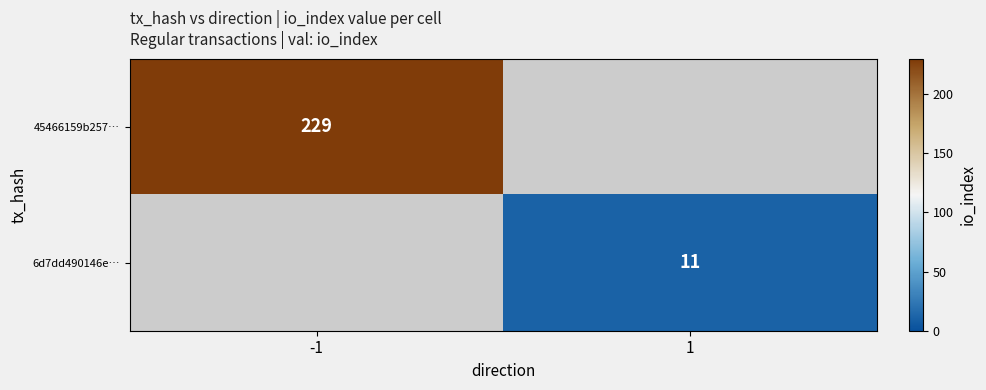

Is it true that 6d7dd490146e… equals 11 at 1?

True